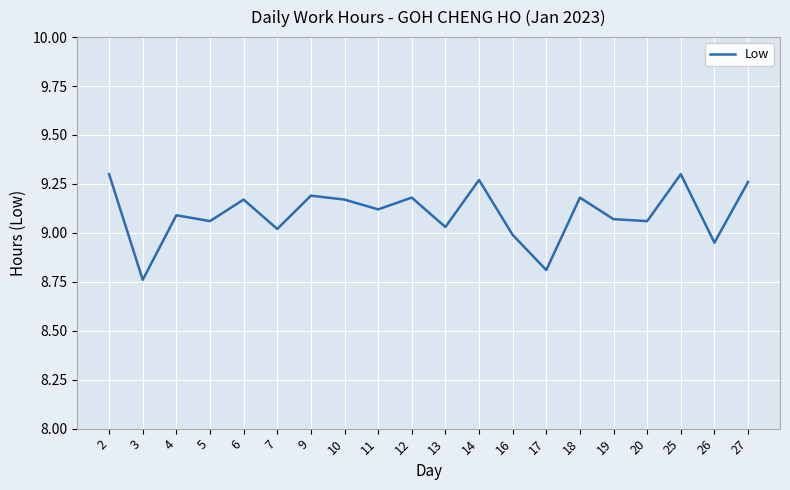

Approximately how many times larger is the value at 26 compared to 10?

1.0